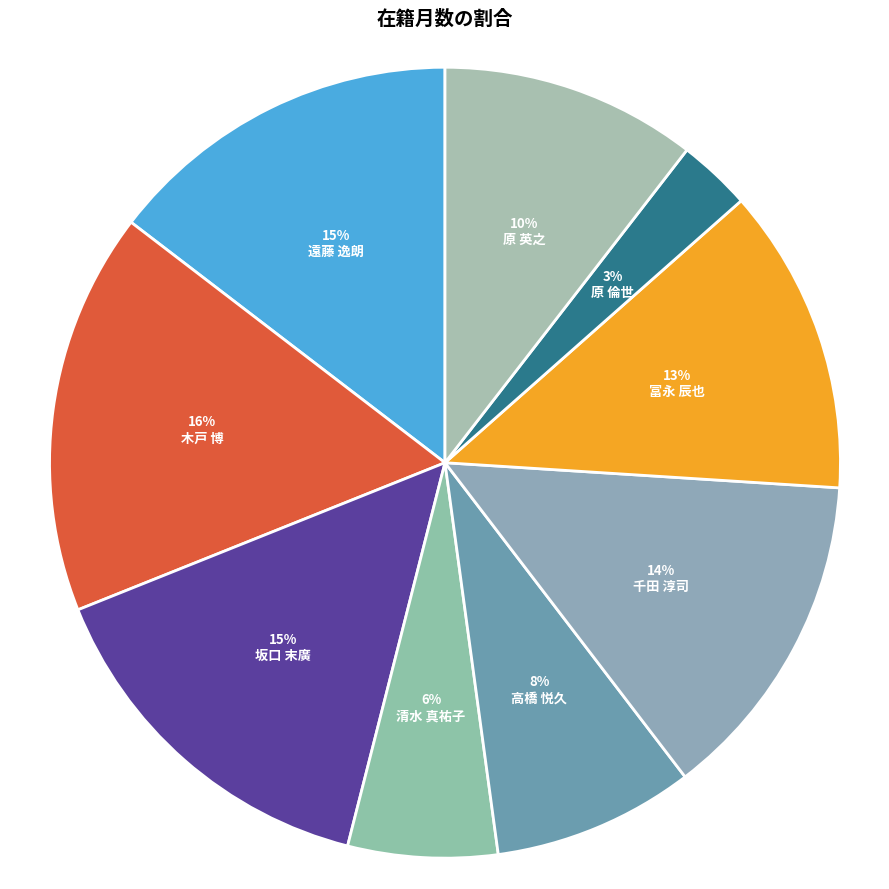

How many segments does this pie chart have?

9